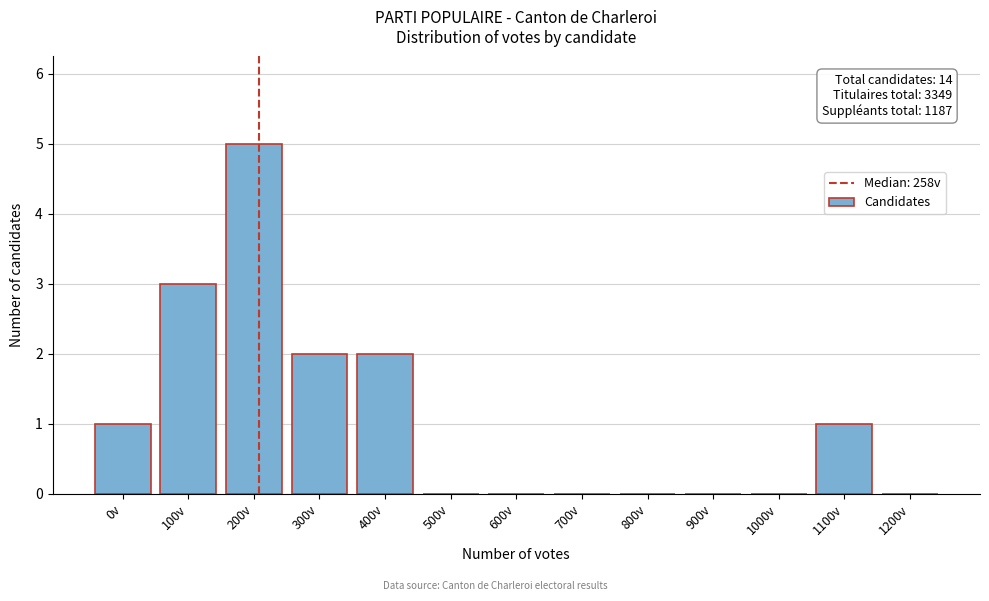

Reading right to left, list all the values displayed in this chart.

1200v=0	1100v=1	1000v=0	900v=0	800v=0	700v=0	600v=0	500v=0	400v=2	300v=2	200v=5	100v=3	0v=1